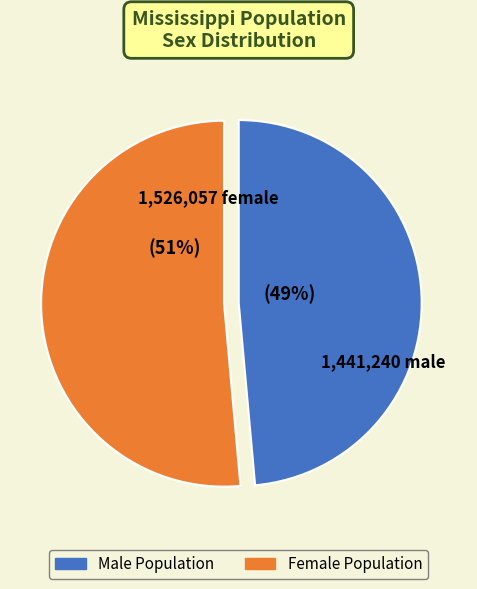

To the nearest percent, what is the average slice percentage?

50%